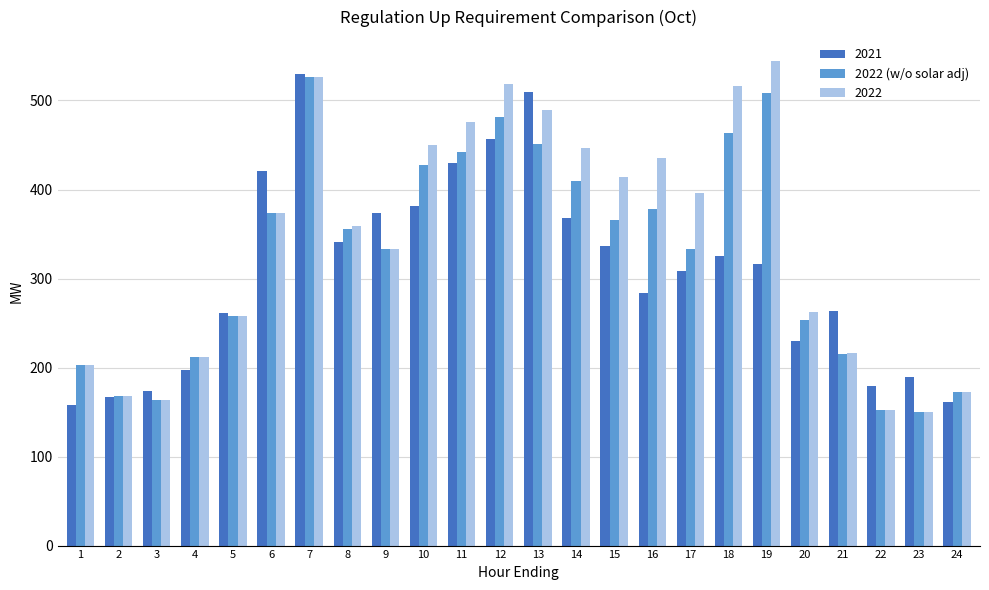

What is the average value of the 2022 (w/o solar adj) series?

325